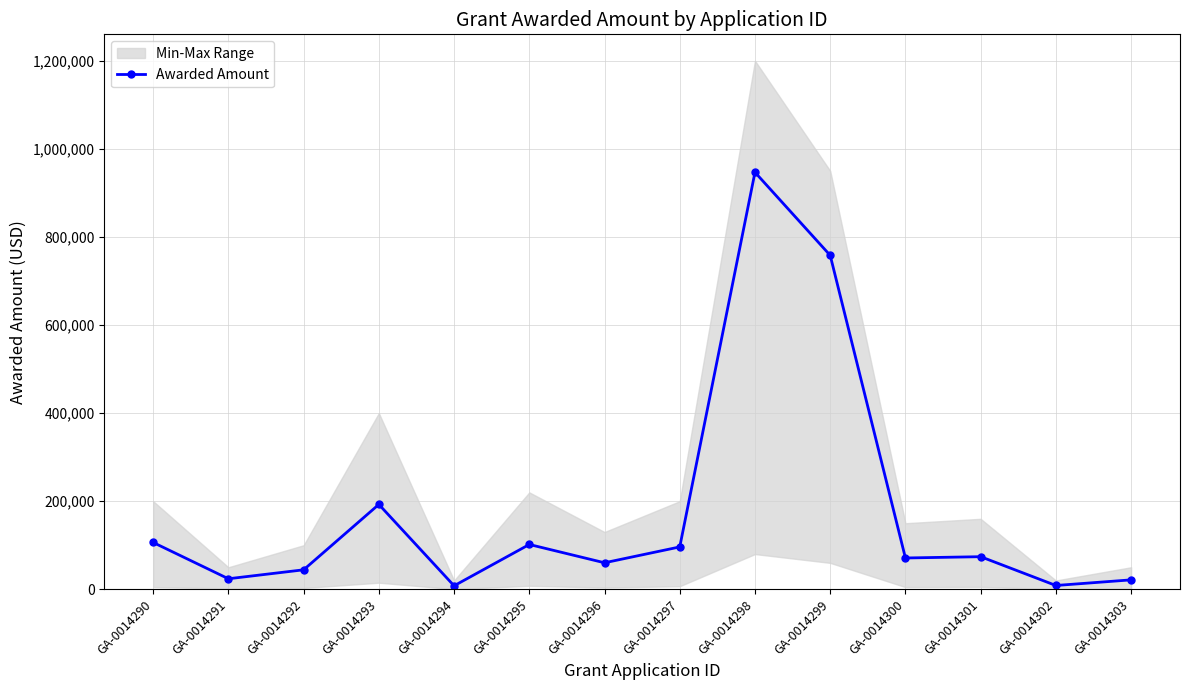

Where does the data first go above 74023?

GA-0014290